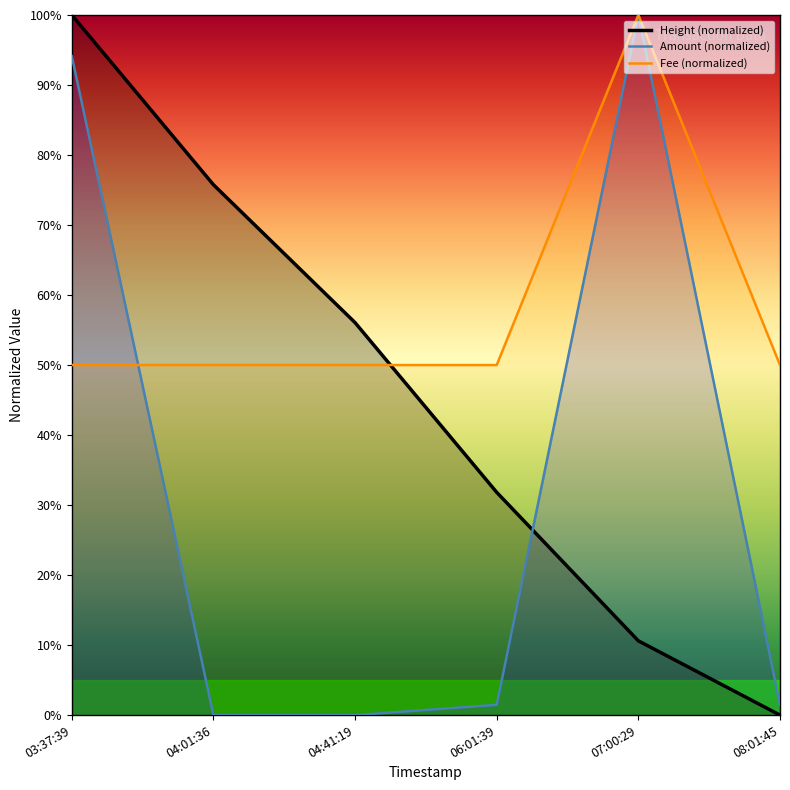

What is the total value across all series at 04:01:36?

125.8